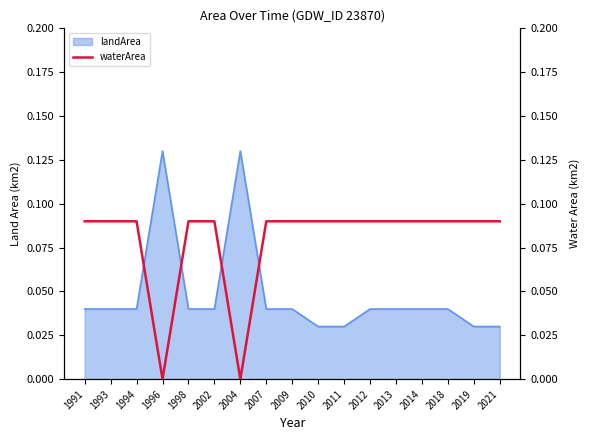

Does the chart have visible grid lines?

No